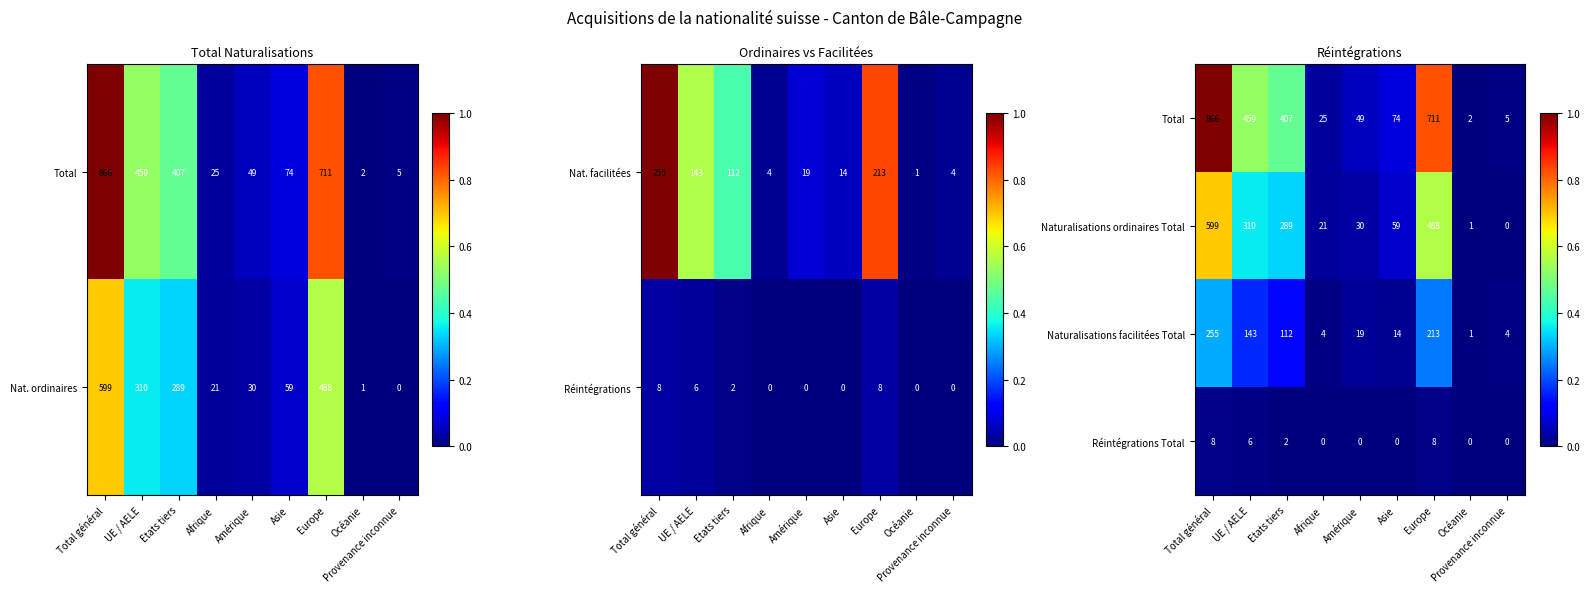

At which label does Nat. ordinaires reach its minimum?

Provenance inconnue